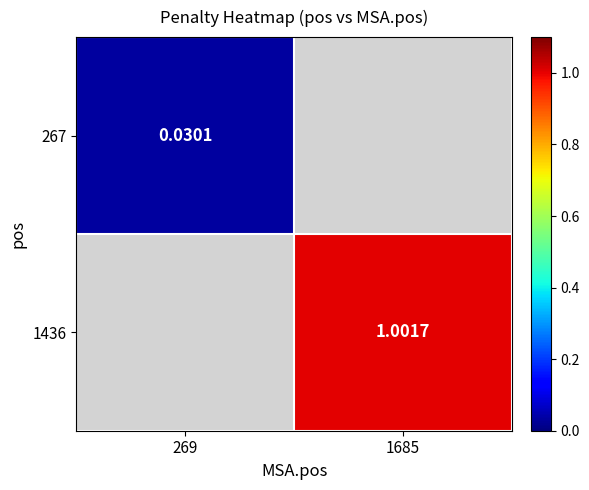

Is the value of 1436 at 1685 greater than the value of 267 at 269?

Yes